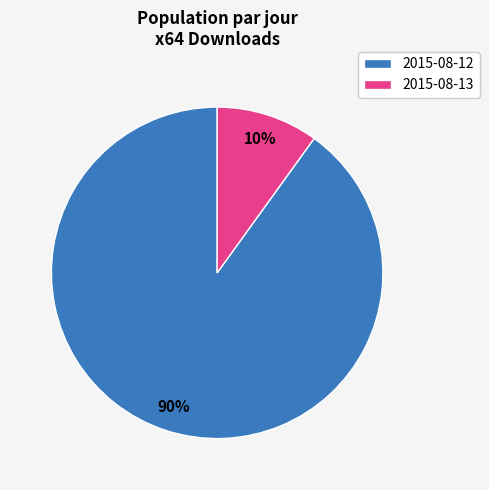

Is the sum of 2015-08-13 and 2015-08-12 greater than half?

Yes